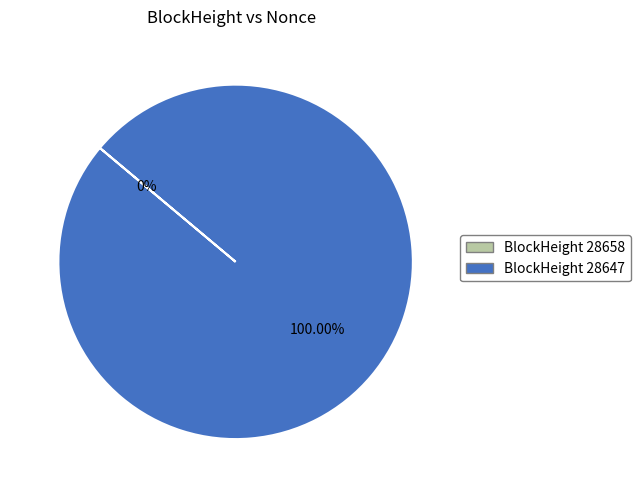

The 28658 slice represents 14% of the pie. True or false?

False